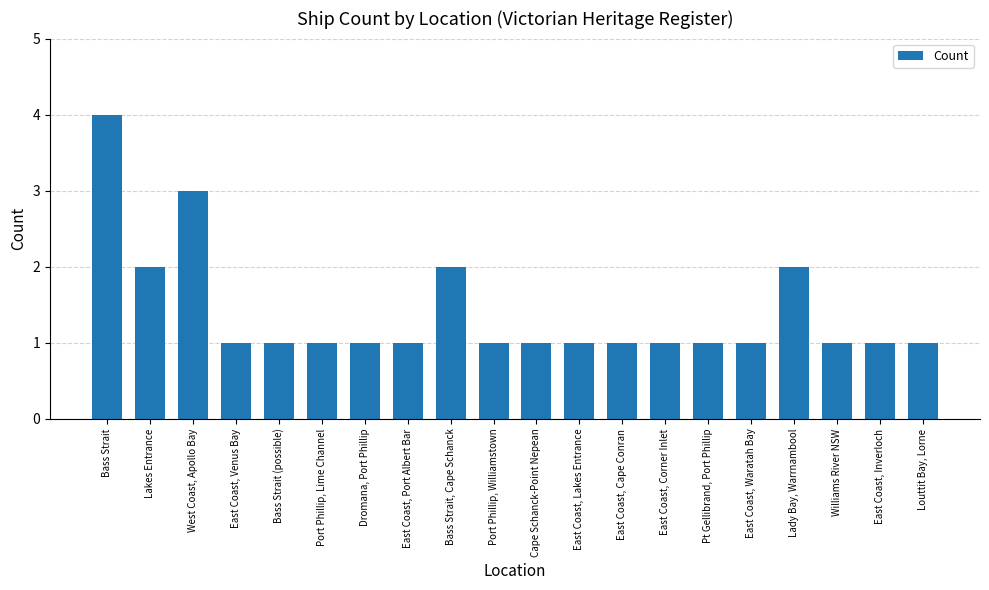

Is it true that the value at Pt Gellibrand, Port Phillip is 1?

True